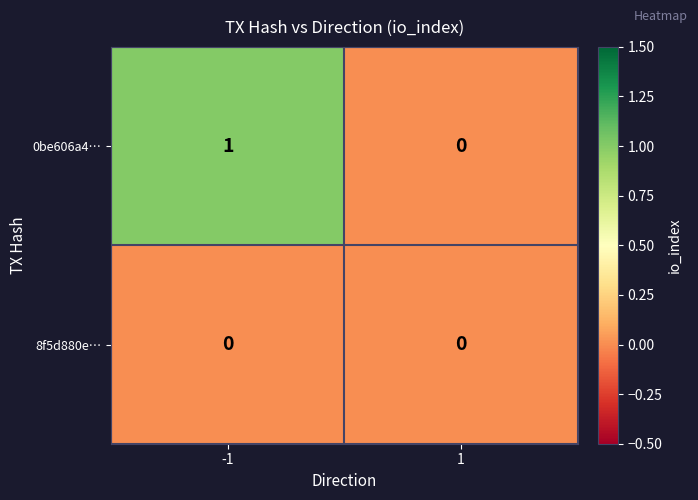

Reading left to right, what are all the values shown in this chart?

0be606a4…: -1=1	1=0
8f5d880e…: -1=0	1=0